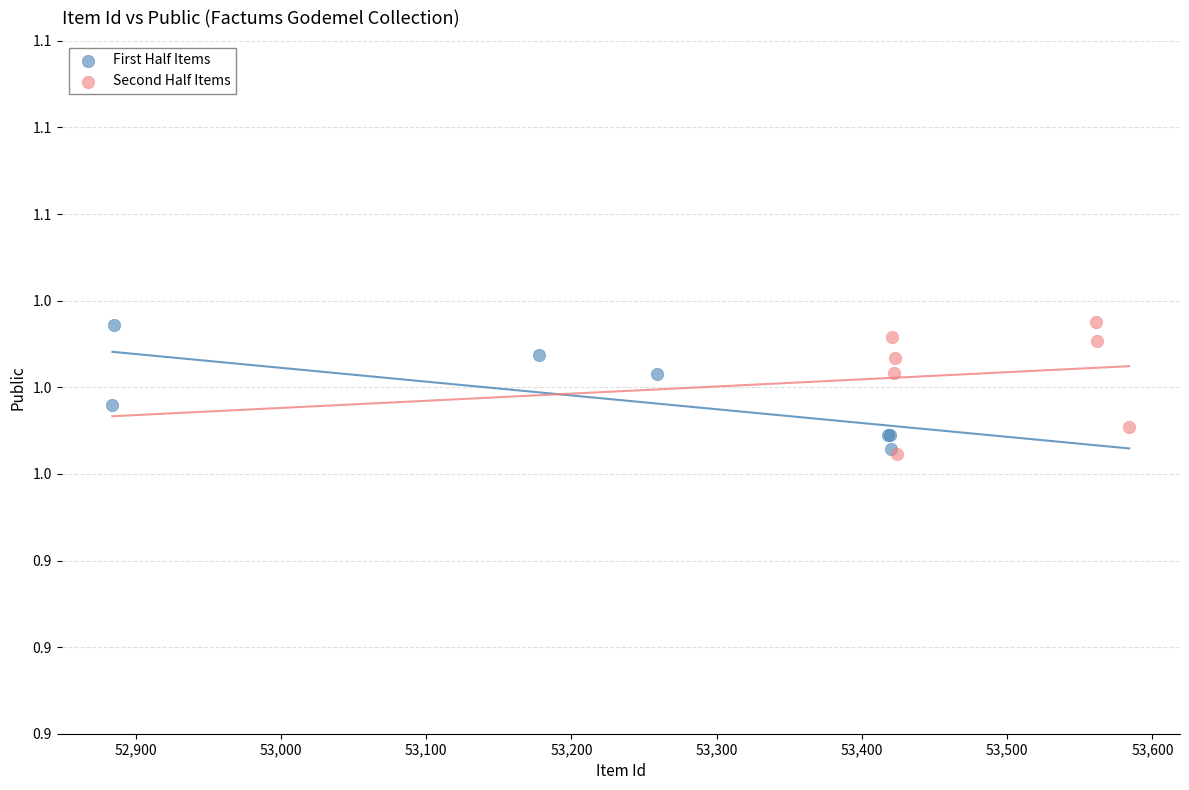

What are all the series names shown in the legend?

First Half Items, Second Half Items